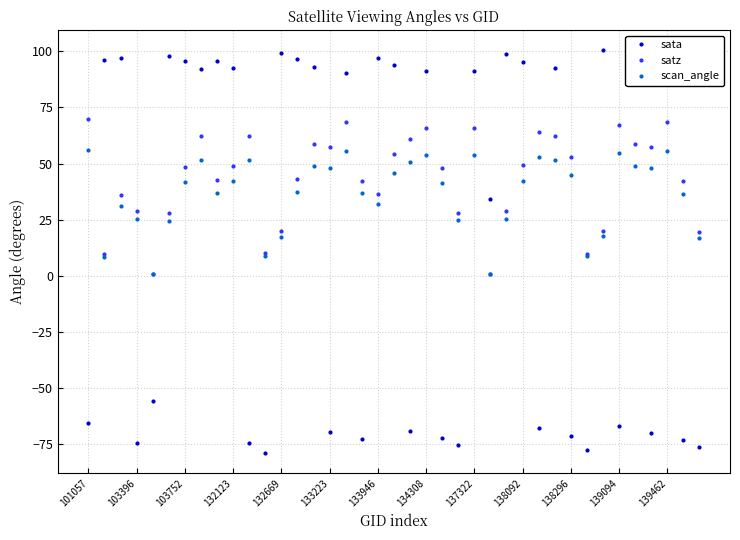

What is the value of the satz point at the 4th from the left?

28.8